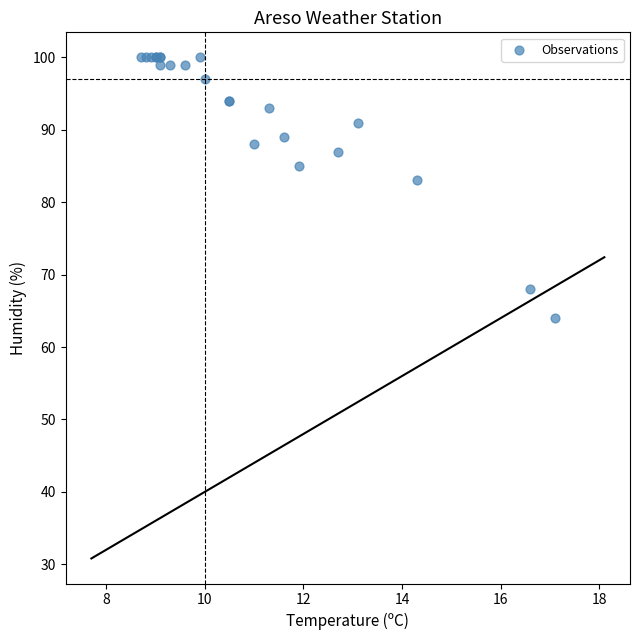

What Y value in the scatter plot is closest to 82?

83